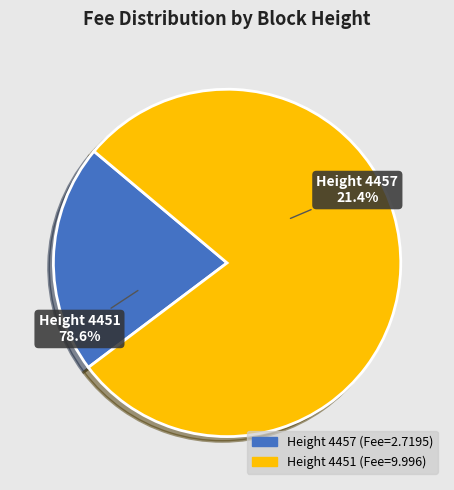

Do 4457 and 4451 together represent more than half of the pie?

Yes